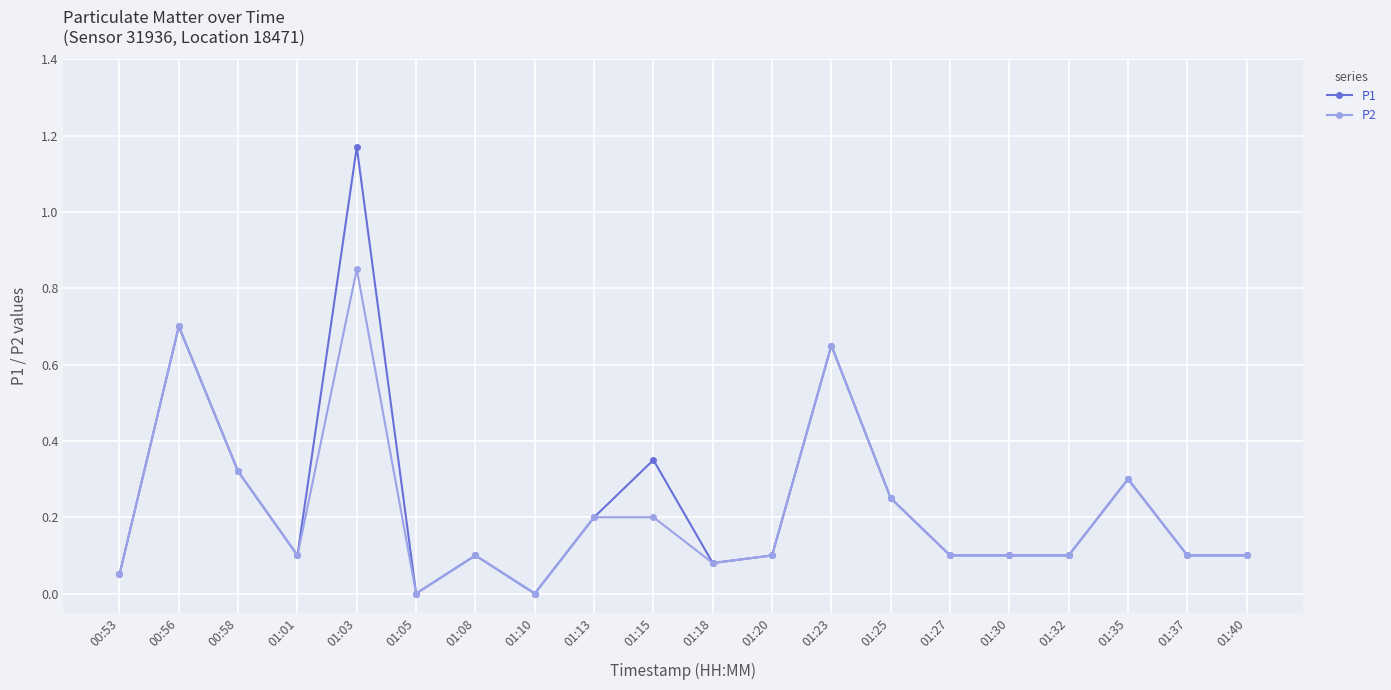

List the series in order of their peak value, lowest first.

P2, P1